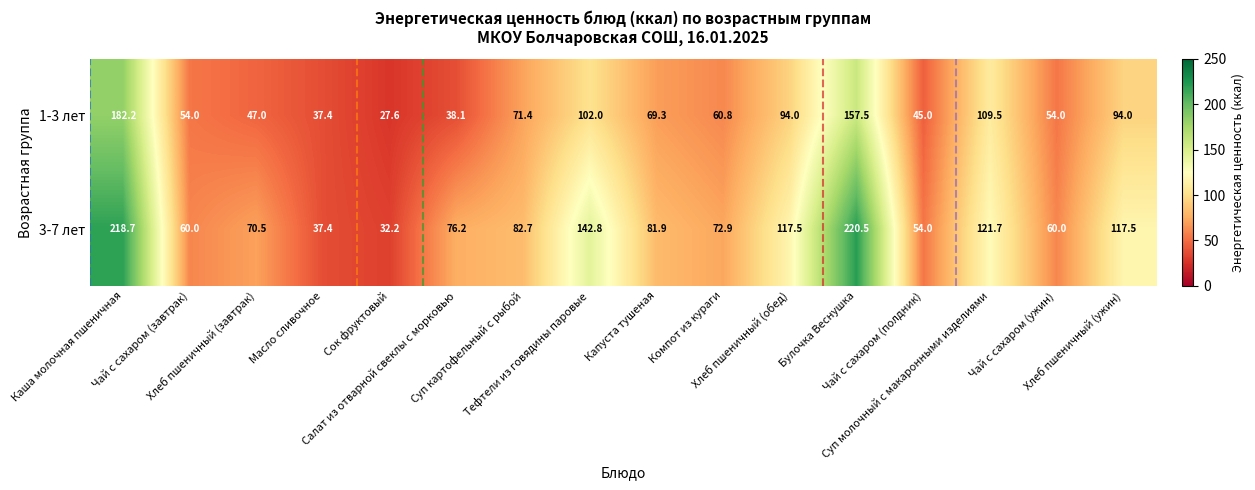

Which series has the widest spread of values?

3-7 лет